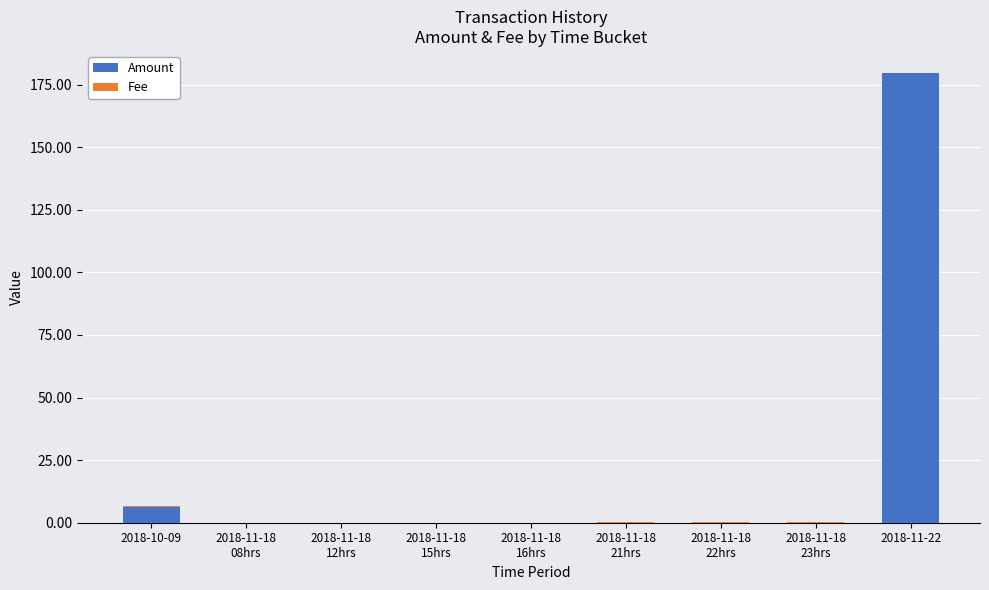

Does the chart contain stacked bars?

Yes